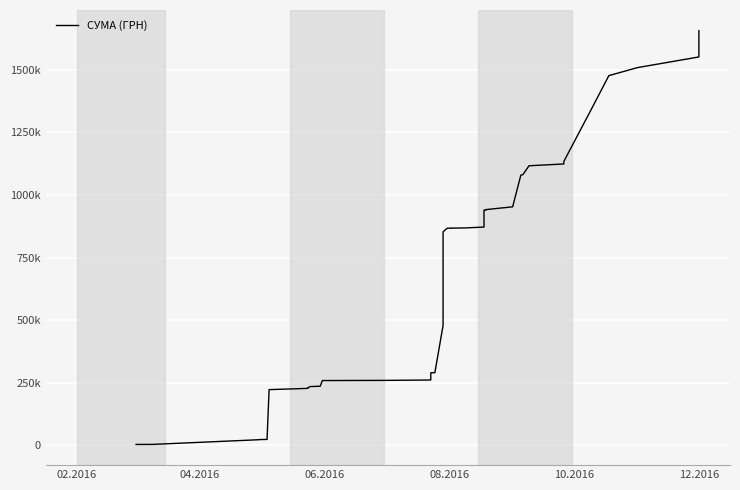

What is the smallest value displayed?

3602.1